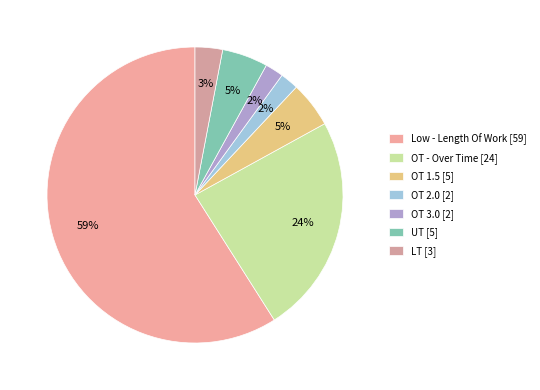

What is the majority slice?

Low - Length Of Work